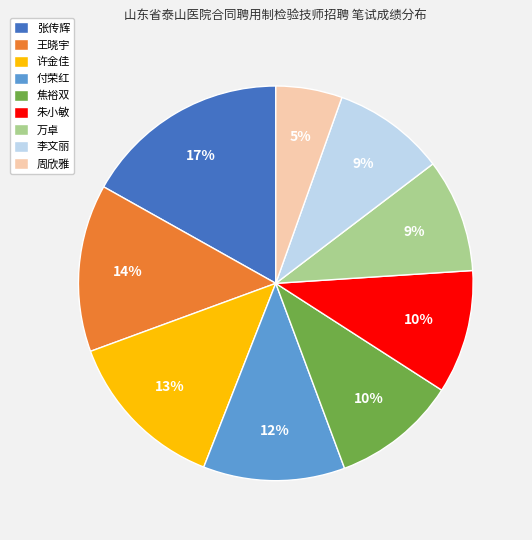

Is there a majority slice in this chart?

No